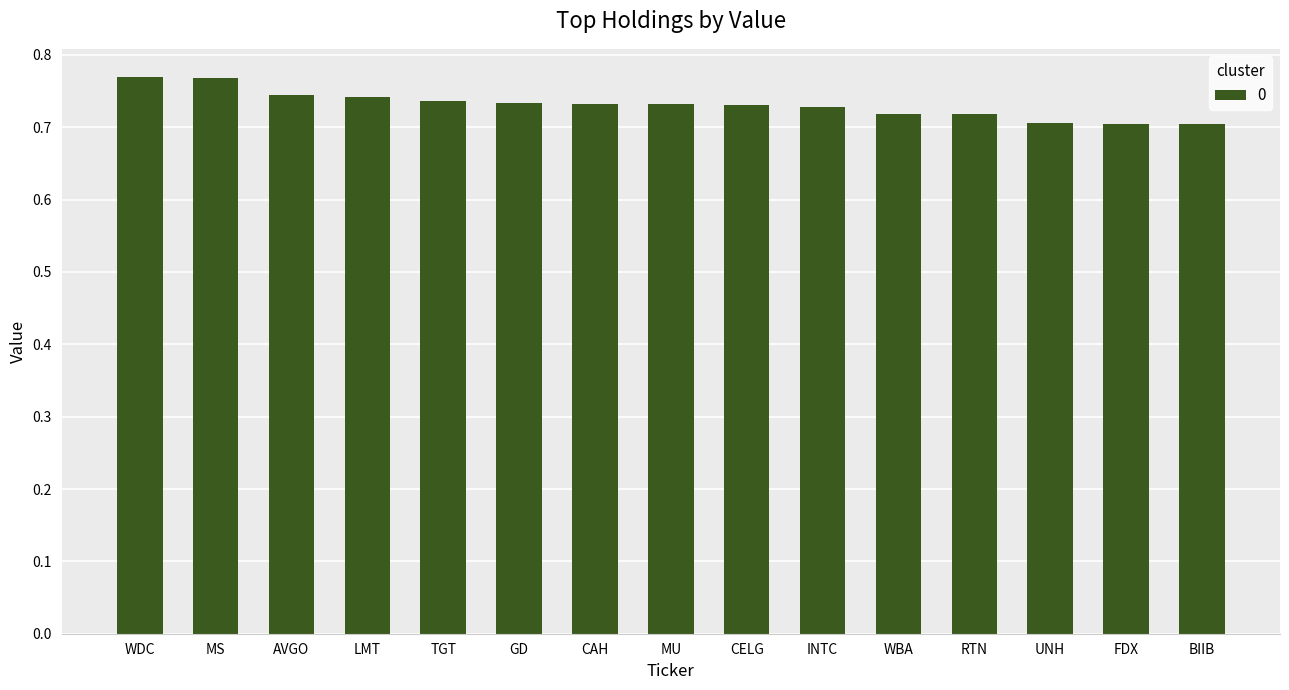

What is the sum of all values?

11.0